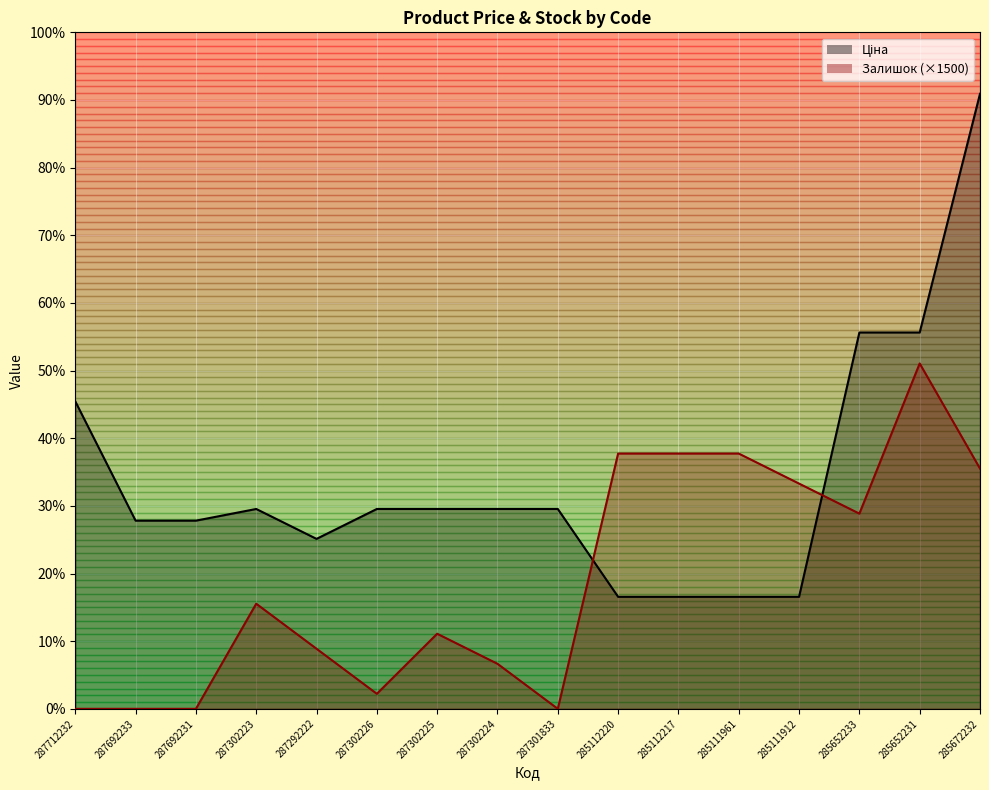

What is the label of the 1st point from the right?

285672232